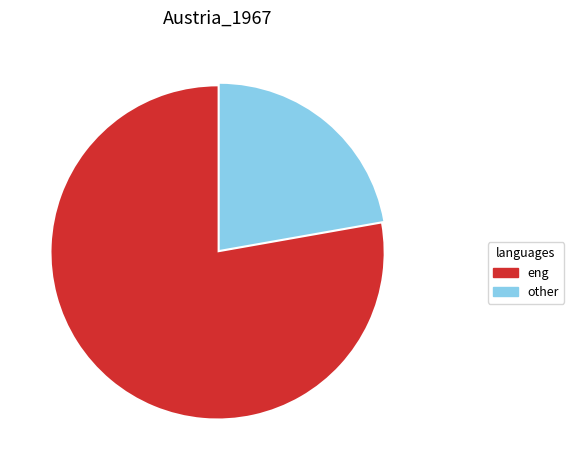

Which has a higher value, eng or other?

eng